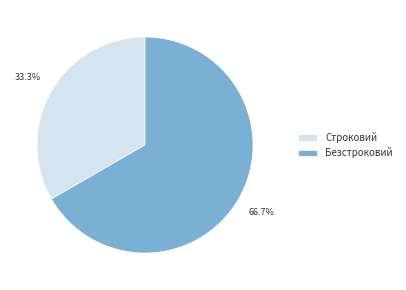

Which slice is the smallest?

Строковий